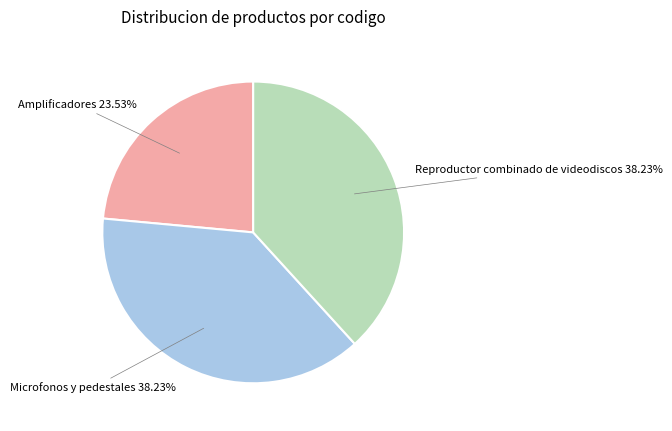

Does any single category account for the majority?

No